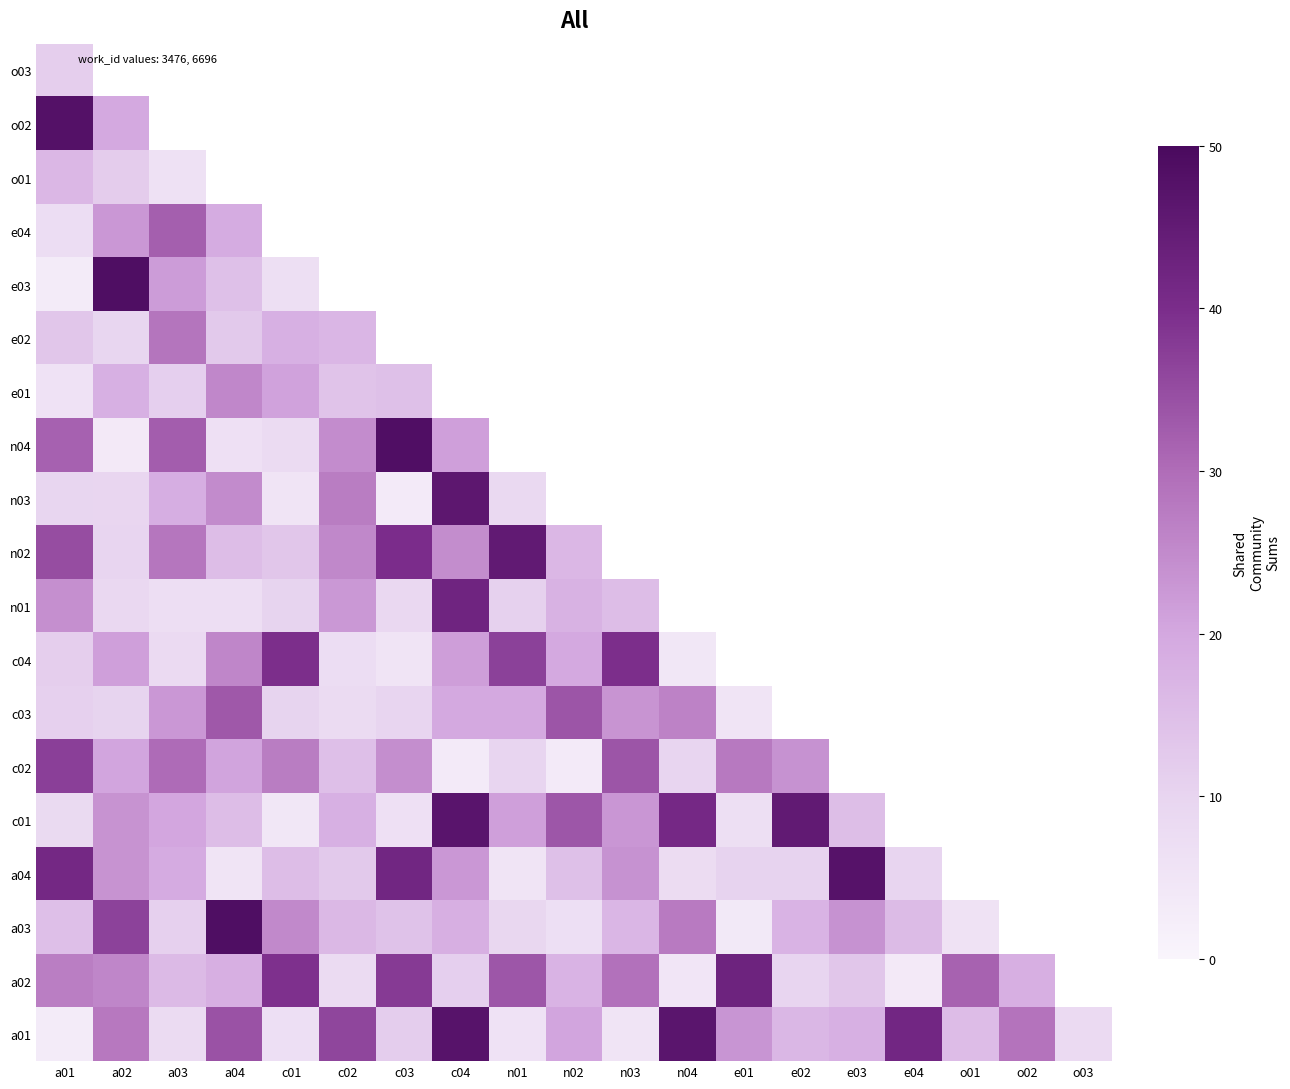

How many series are shown in this chart?

19